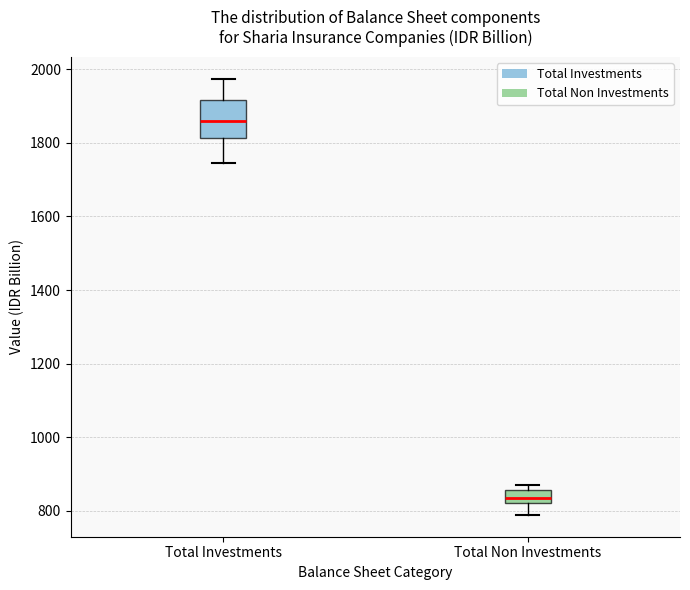

Reading left to right, transcribe this box plot: for each box, give where its median line is, the range the box spans, and where its two whiskers end, as read against the y-axis. The values are not printed on the chart, so give them approximately, as read against the axis.

Total Investments: median 1860, box 1820 to 1920, whiskers 1740 to 1980
Total Non Investments: median 840, box 820 to 860, whiskers 780 to 860 (just above the box's upper edge)